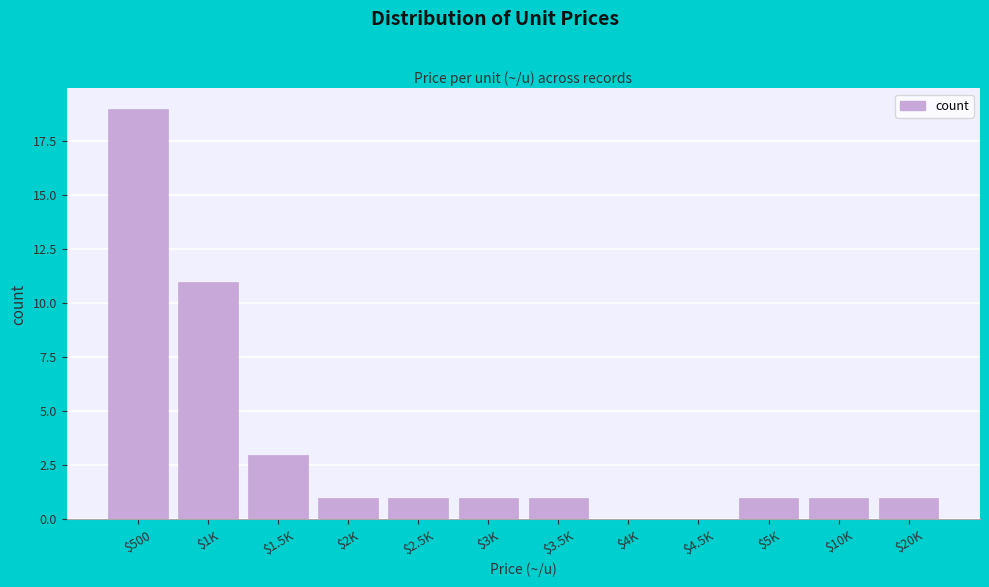

Which category has the highest value across all series?

$500